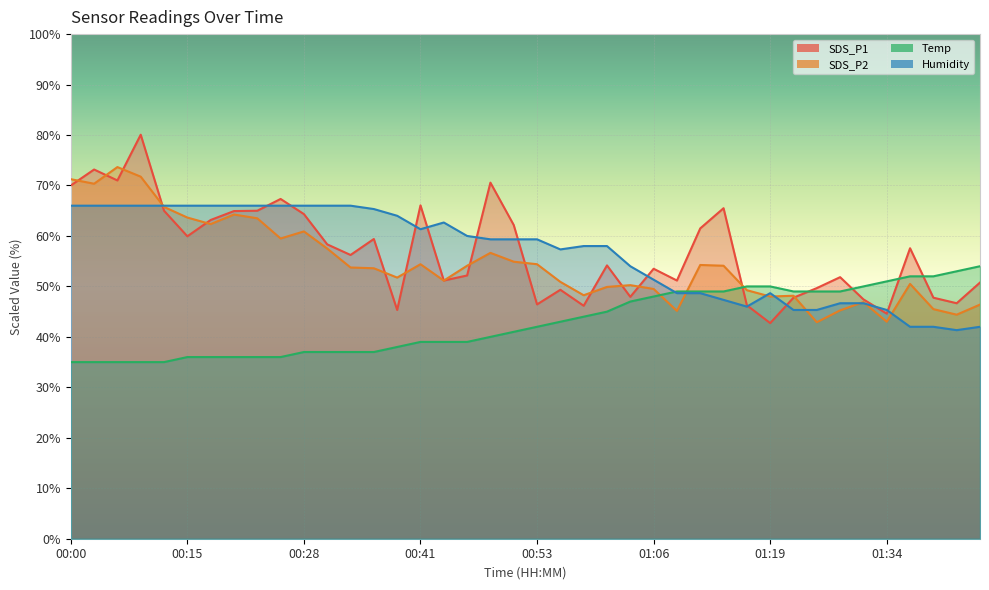

What is the difference between the maximum and minimum values in the SDS_P2 series?

30.8